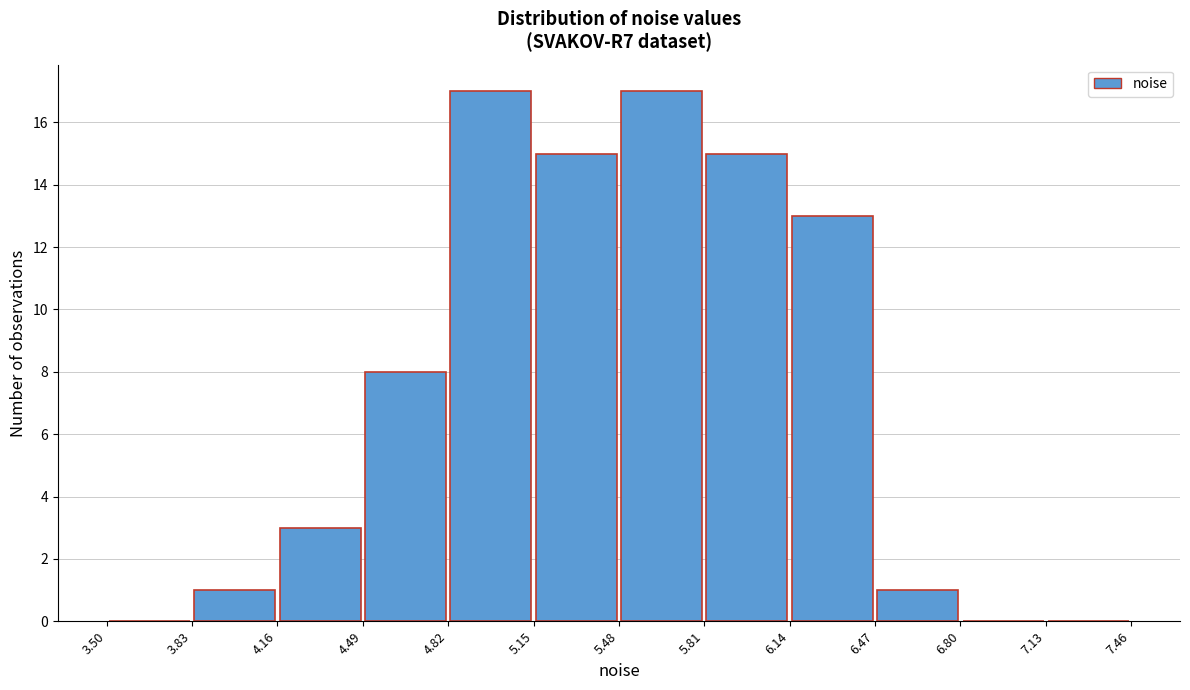

Reading left to right, list every bar in this chart as the range it spans on the x-axis followed by its height. The values are not printed on the chart, so give them approximately, as read against the axis.

3.50 to 3.83: 0
3.83 to 4.16: 1
4.16 to 4.49: 3
4.49 to 4.82: 8
4.82 to 5.15: 17
5.15 to 5.48: 15
5.48 to 5.81: 17
5.81 to 6.14: 15
6.14 to 6.47: 13
6.47 to 6.80: 1
6.80 to 7.13: 0
7.13 to 7.46: 0